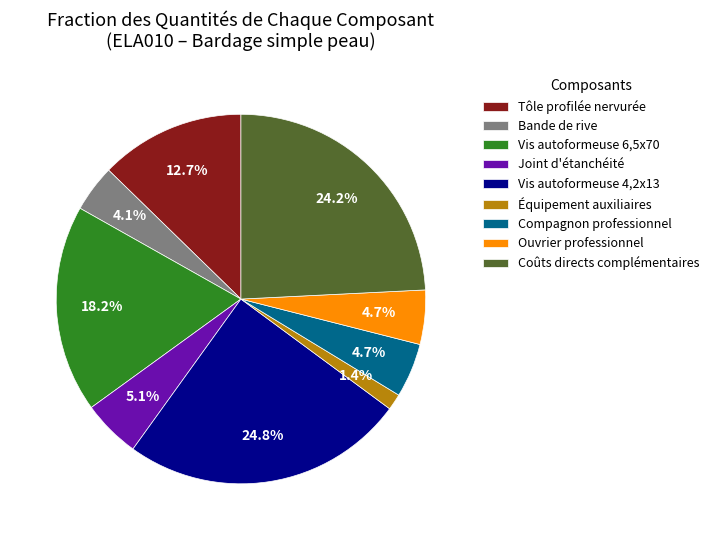

To the nearest percent, what portion does Coûts directs complémentaires represent?

24%